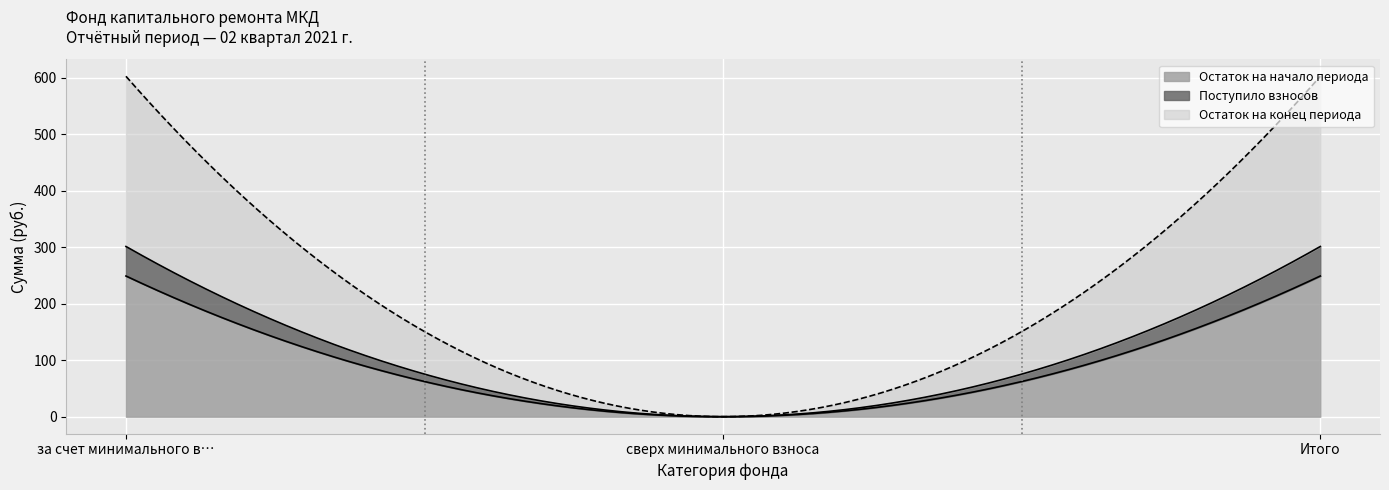

What is the sum of the Остаток на начало периода values at Итого and сверх минимального взноса?

248.9